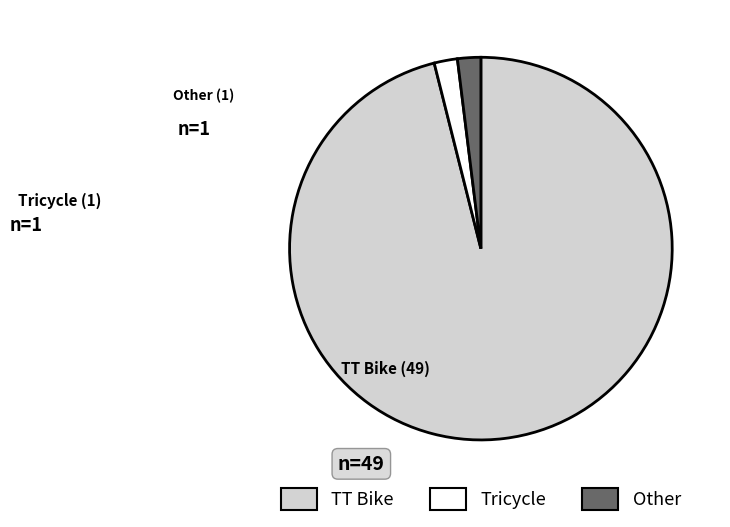

Do TT Bike and Other together represent more than half of the pie?

Yes